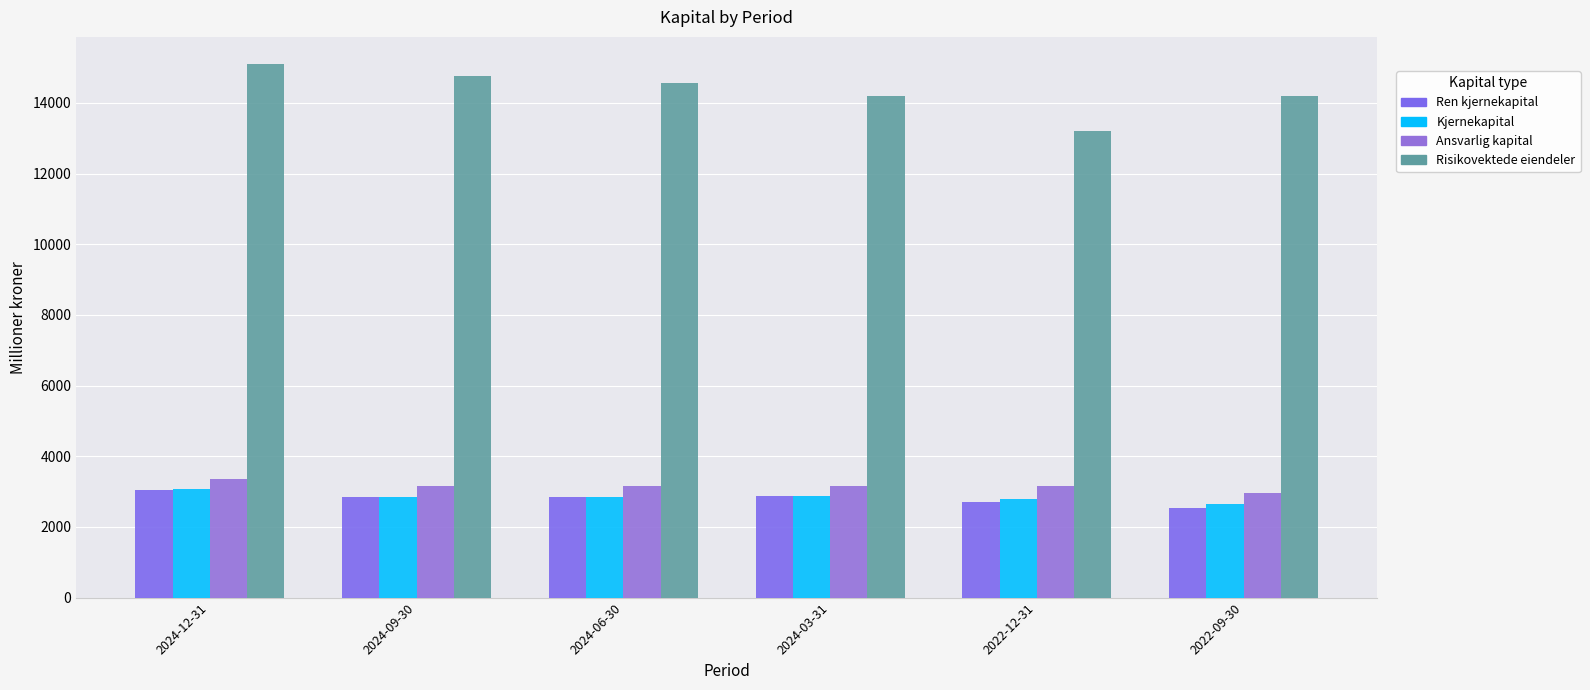

How many series are shown in this chart?

4